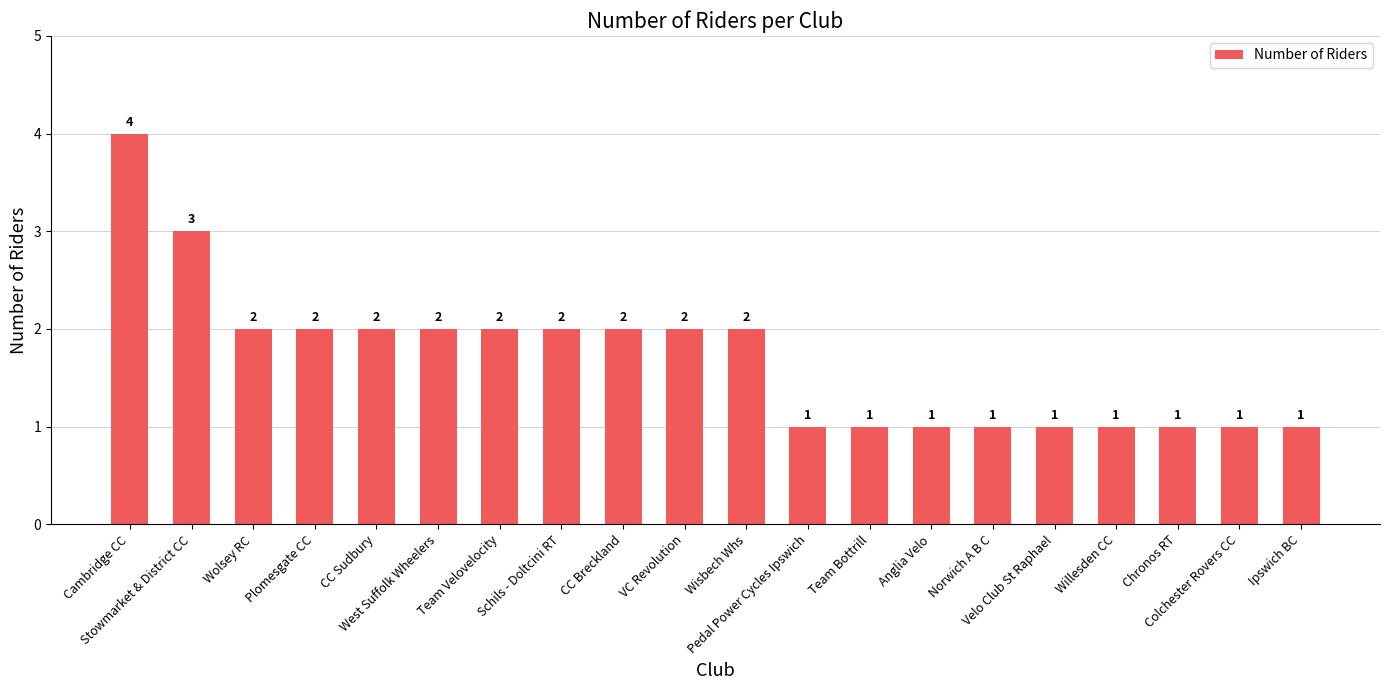

Approximately how many times larger is the value at Chronos RT compared to CC Sudbury?

0.5